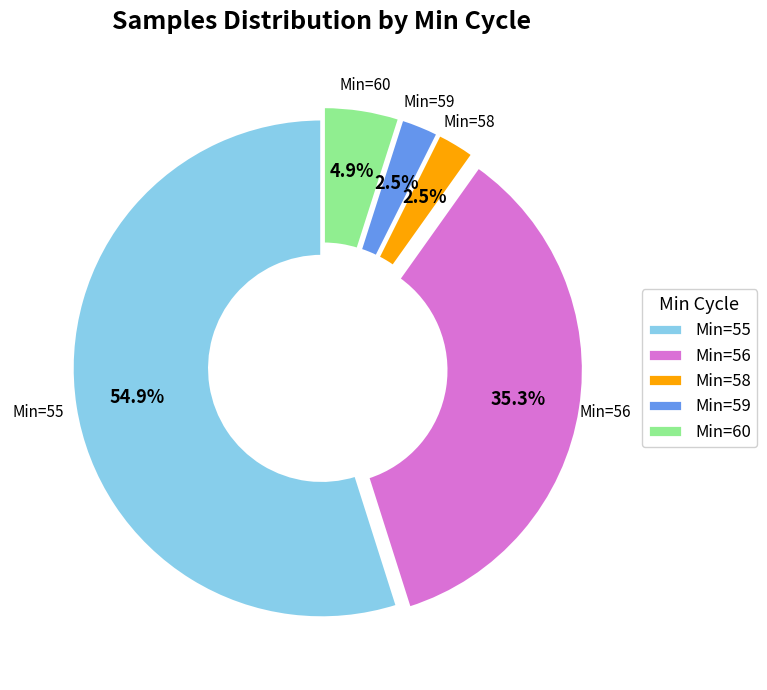

Does Min=55 represent more than half of the total?

Yes